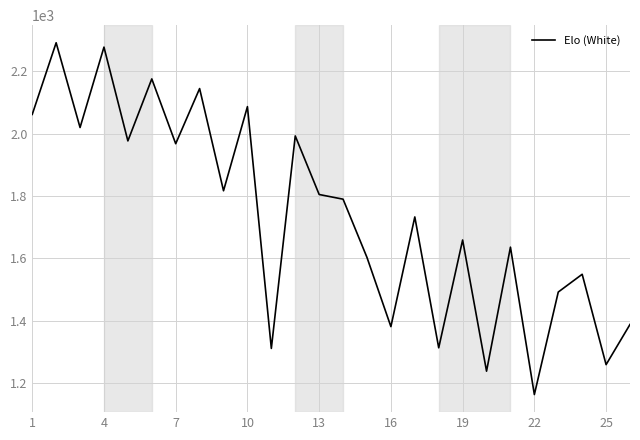

How many categories are shown in the chart?

26